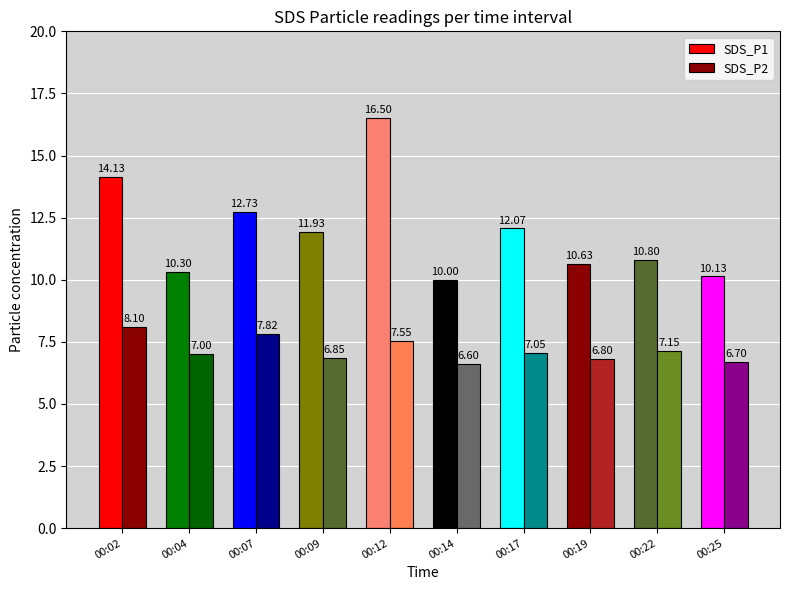

How many distinct data groups are displayed?

2